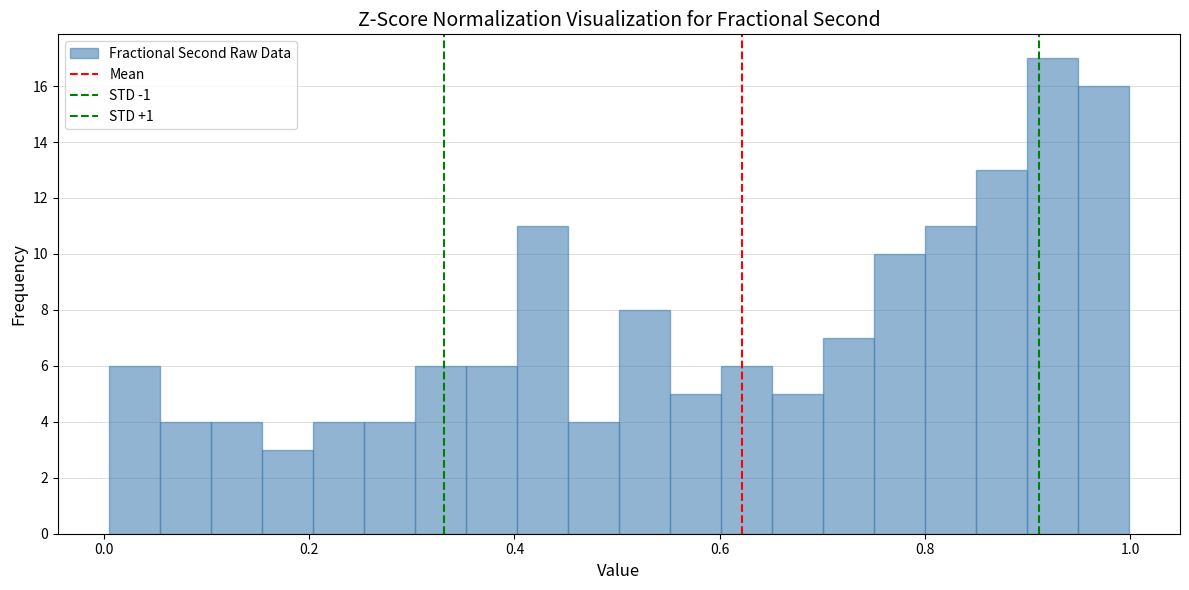

Around what value on the x-axis is the tallest bar? Give the approximate position of its centre, as read against the axis.

0.92